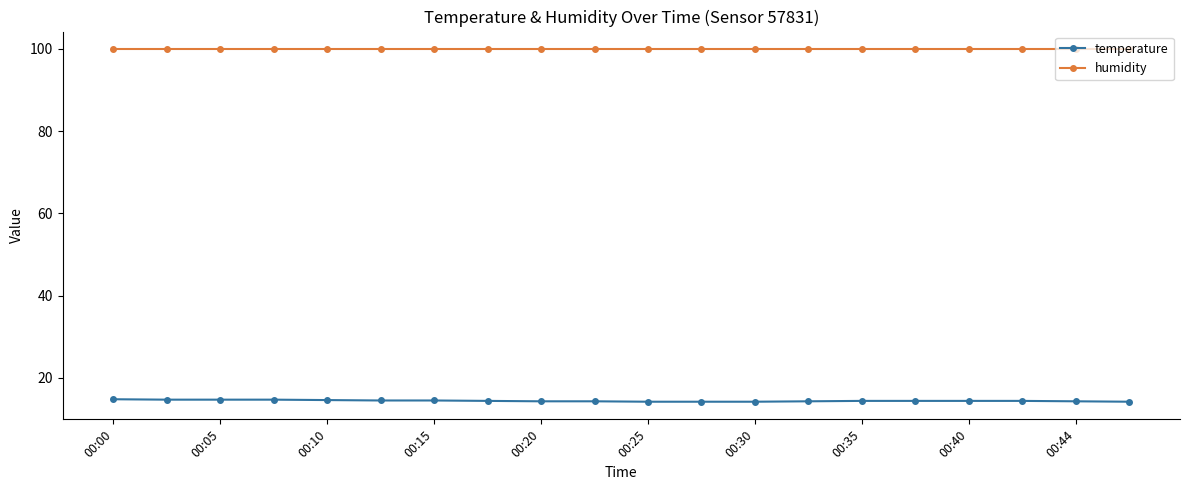

How many categories are shown in the chart?

20